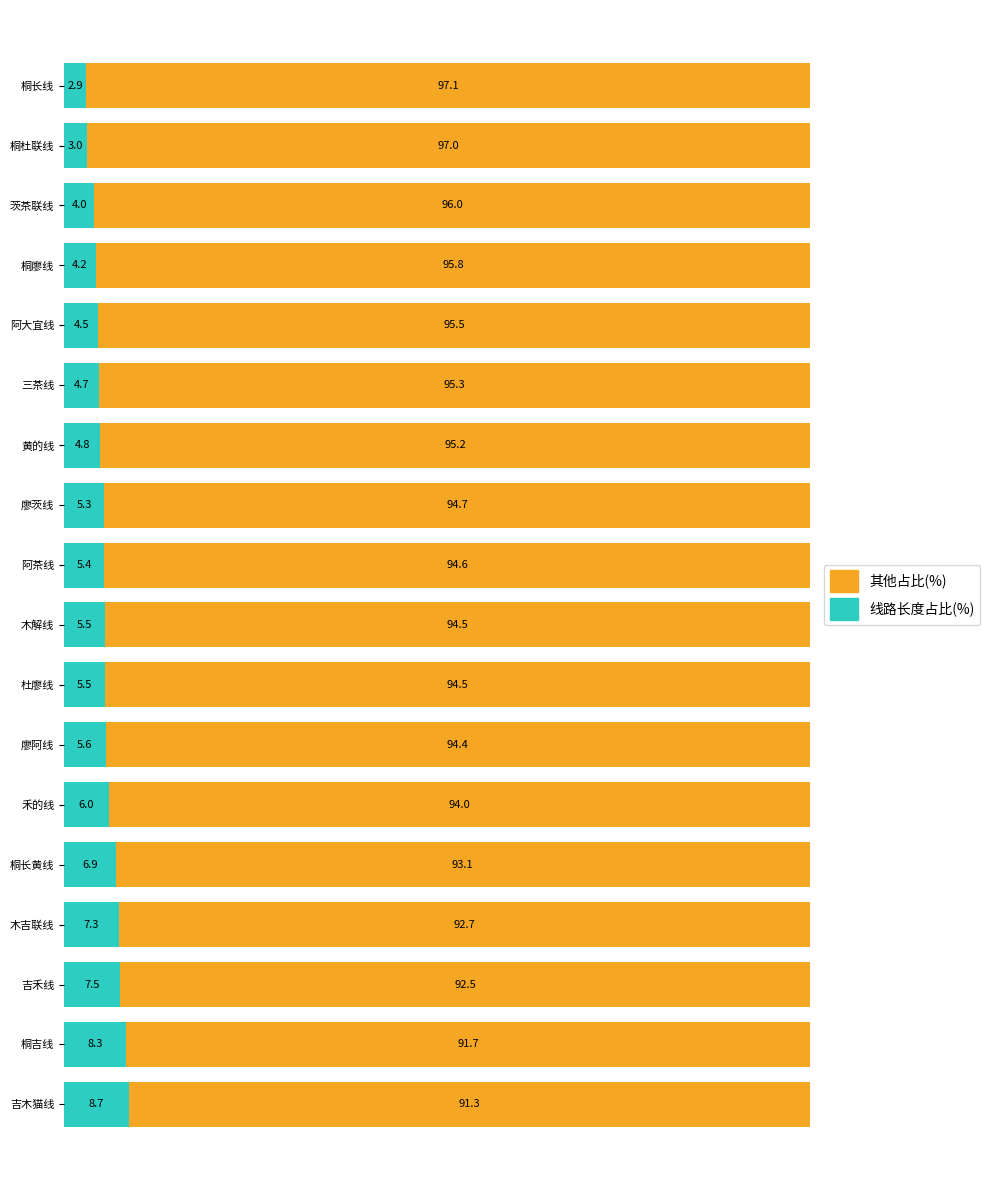

What is the sum of the 线路长度占比(%) values at 桐廖线 and 桐长线?

7.1